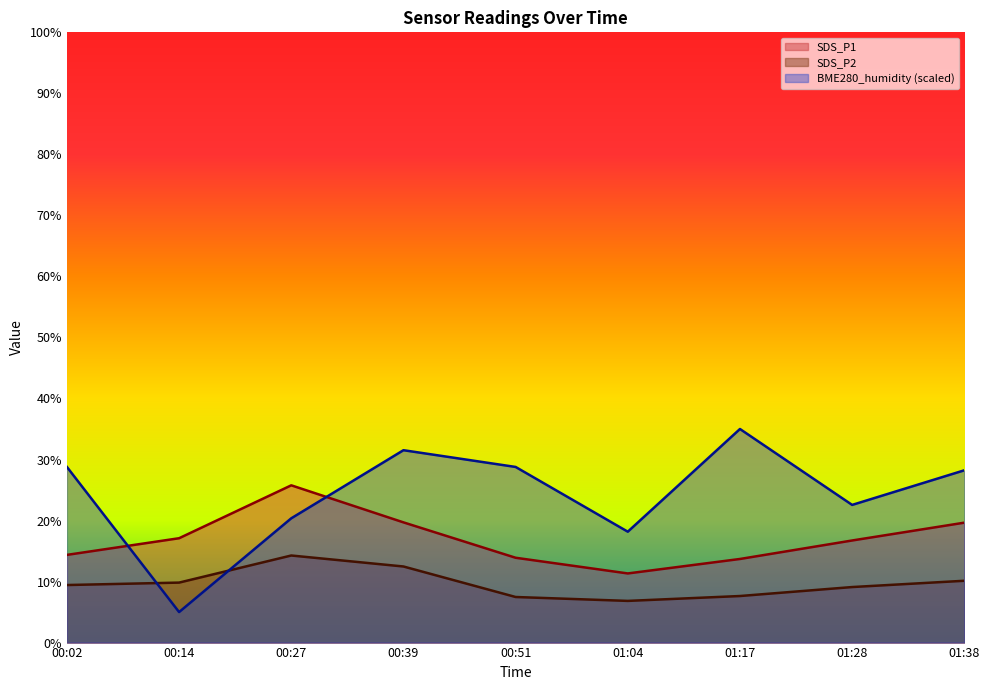

What is the difference between the maximum and minimum values in the SDS_P1 series?

14.4